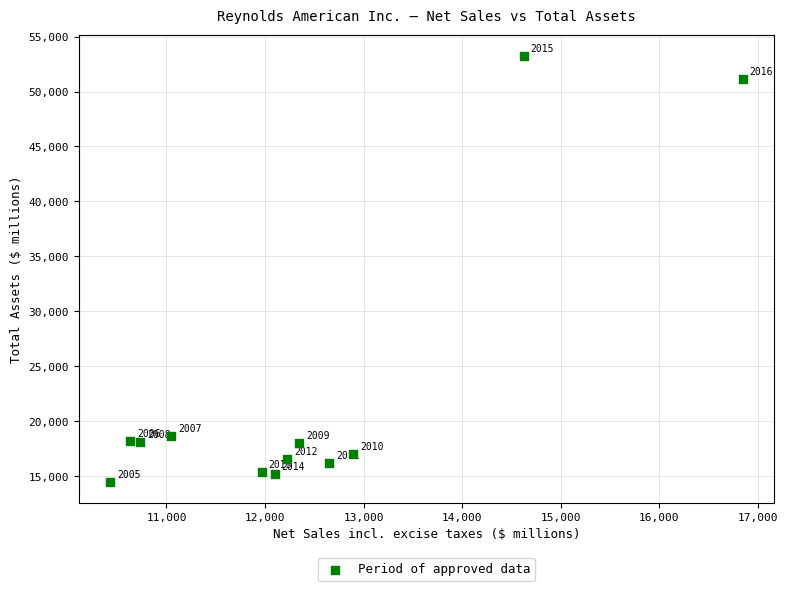

What is the average X value?

12374